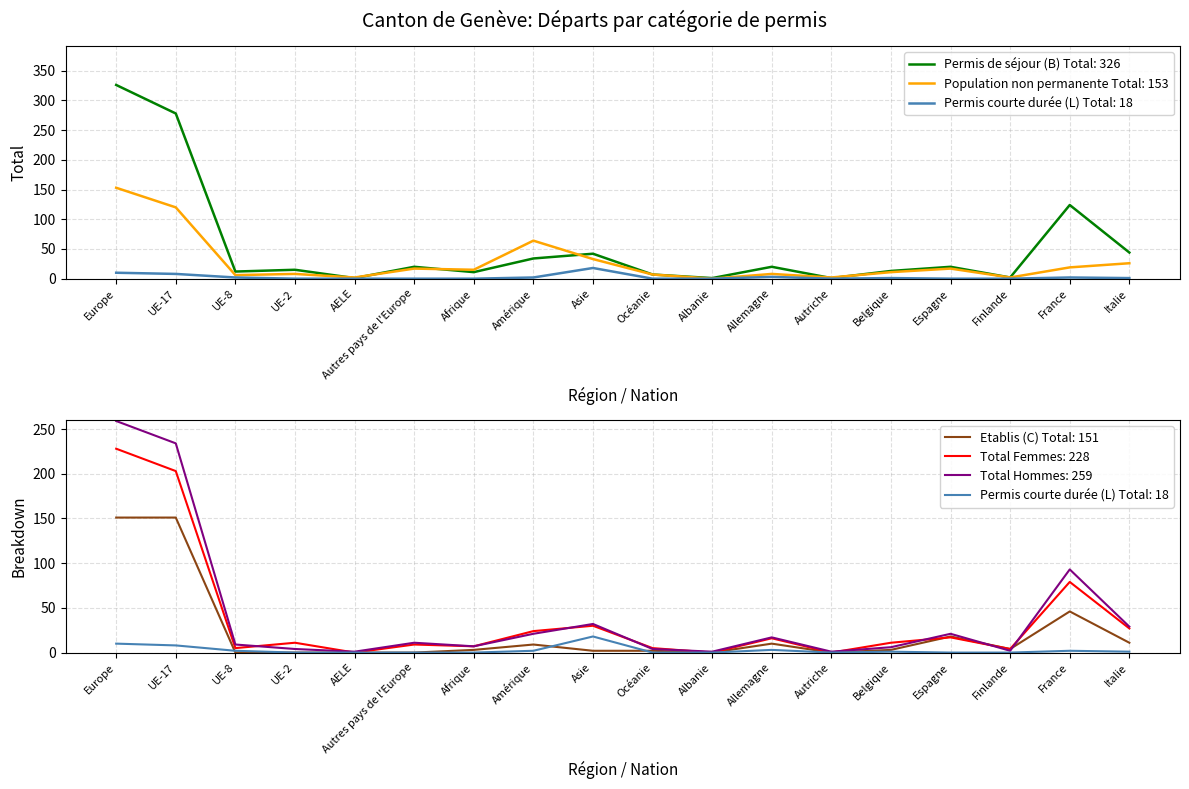

Is it true that Permis courte durée (L) Total equals 0 at Afrique?

True